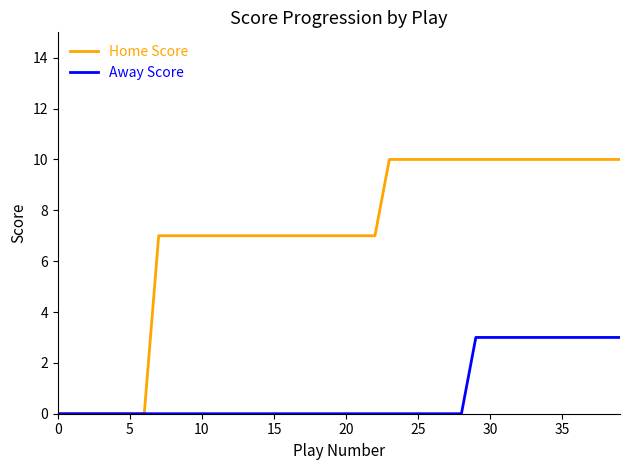

What is the highest value of the Away Score series?

3